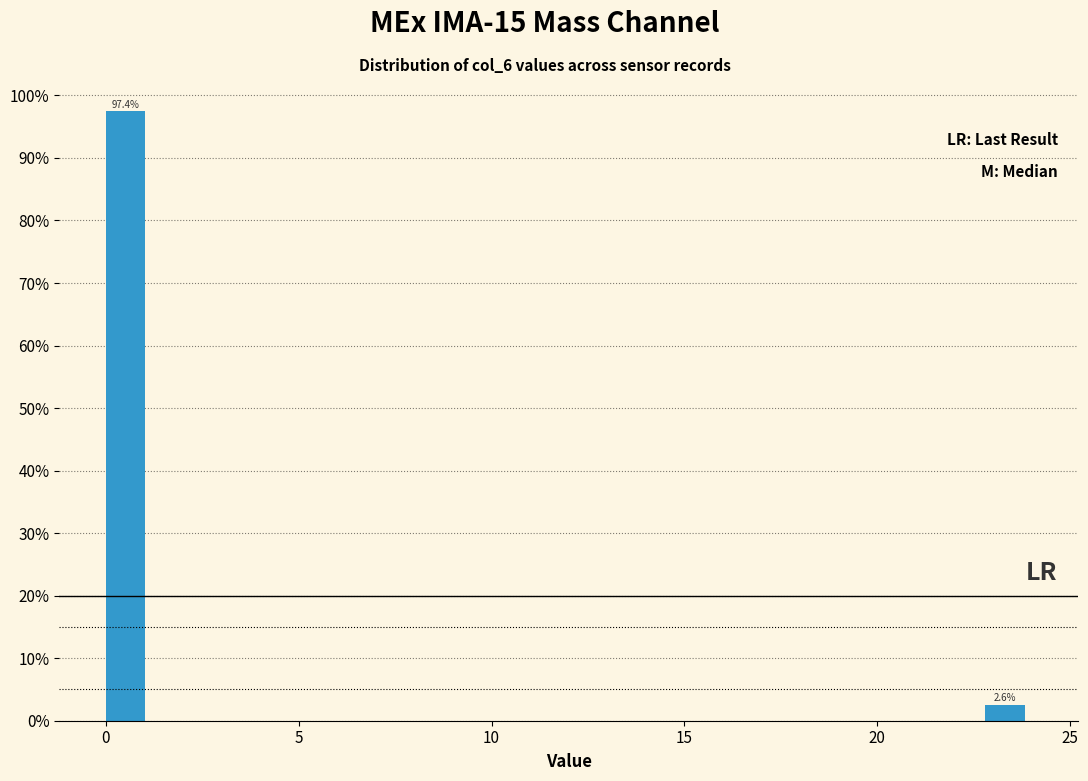

Read against the x-axis, roughly where is the centre of the tallest bar?

0.5